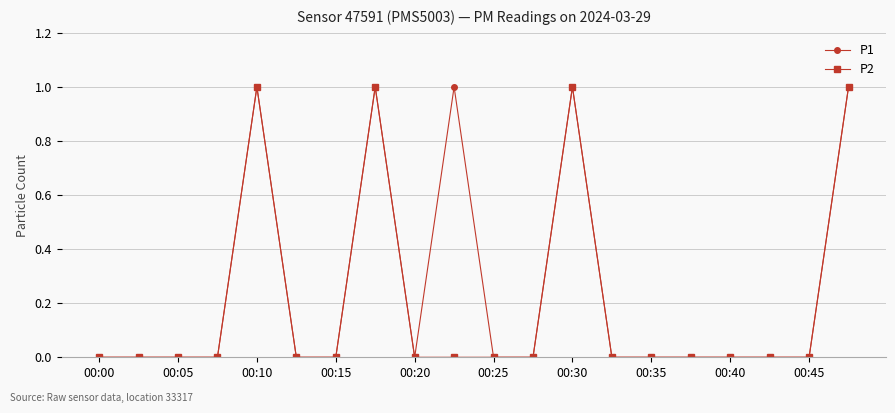

List the series in order of their overall mean, highest first.

P1, P2